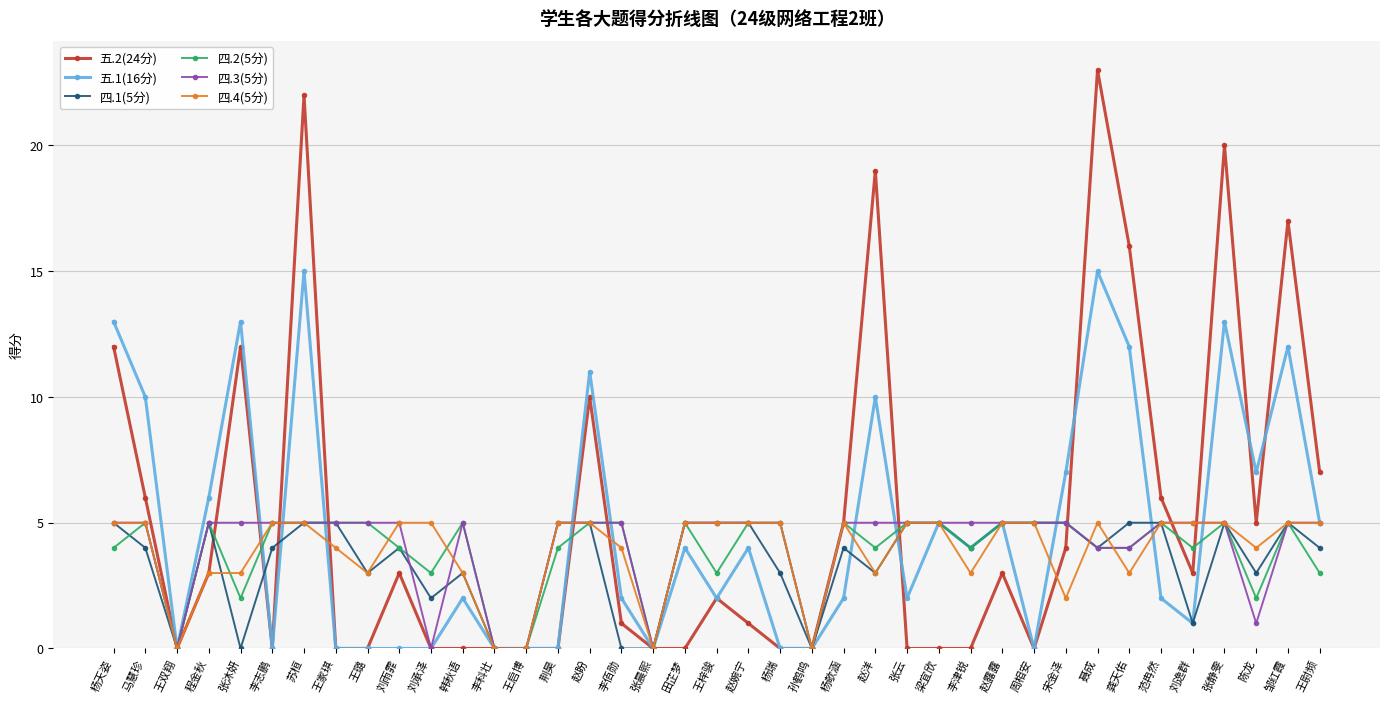

Reading left to right, transcribe all the data shown in this chart.

五.2(24分): 12	6	0	3	12	0	22	0	0	3	0	0	0	0	0	10	1	0	0	2	1	0	0	5	19	0	0	0	3	0	4	23	16	6	3	20	5	17	7
五.1(16分): 13	10	0	6	13	0	15	0	0	0	0	2	0	0	0	11	2	0	4	2	4	0	0	2	10	2	5	4	5	0	7	15	12	2	1	13	7	12	5
四.1(5分): 5	4	0	5	0	4	5	5	3	4	2	3	0	0	5	5	0	0	5	5	5	3	0	4	3	5	5	4	5	5	5	4	5	5	1	5	3	5	4
四.2(5分): 4	5	0	5	2	5	5	5	5	4	3	5	0	0	4	5	5	0	5	3	5	5	0	5	4	5	5	4	5	5	5	4	4	5	4	5	2	5	3
四.3(5分): 5	5	0	5	5	5	5	5	5	5	0	5	0	0	5	5	5	0	5	5	5	5	0	5	5	5	5	5	5	5	5	4	4	5	5	5	1	5	5
四.4(5分): 5	5	0	3	3	5	5	4	3	5	5	3	0	0	5	5	4	0	5	5	5	5	0	5	3	5	5	3	5	5	2	5	3	5	5	5	4	5	5